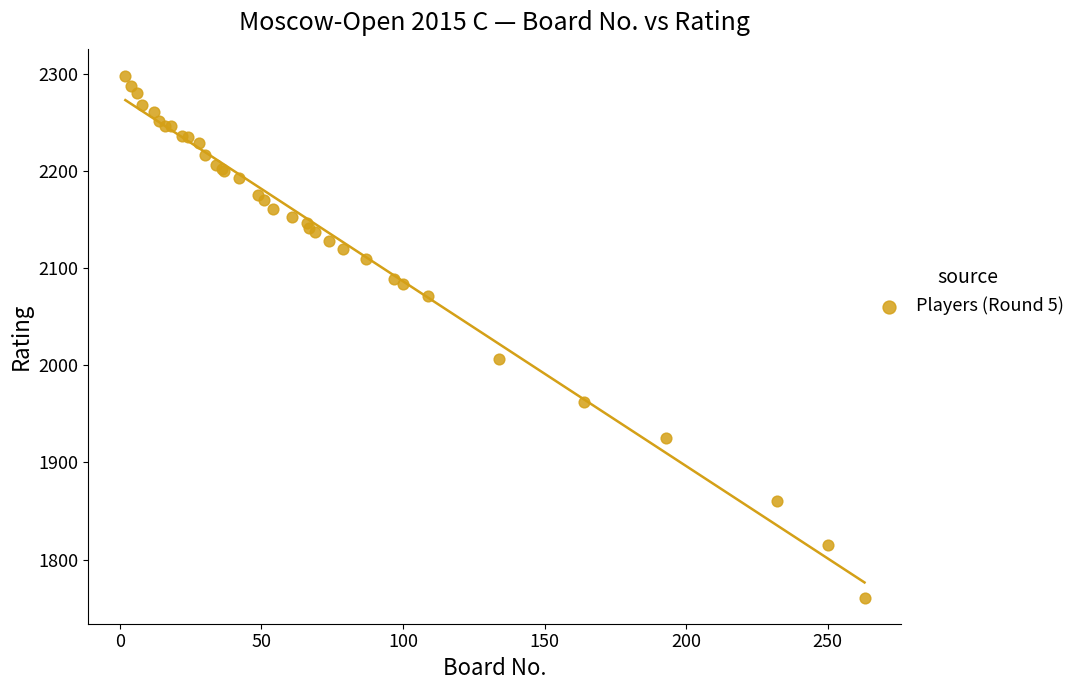

What Y value in the scatter plot is closest to 2029?

2006